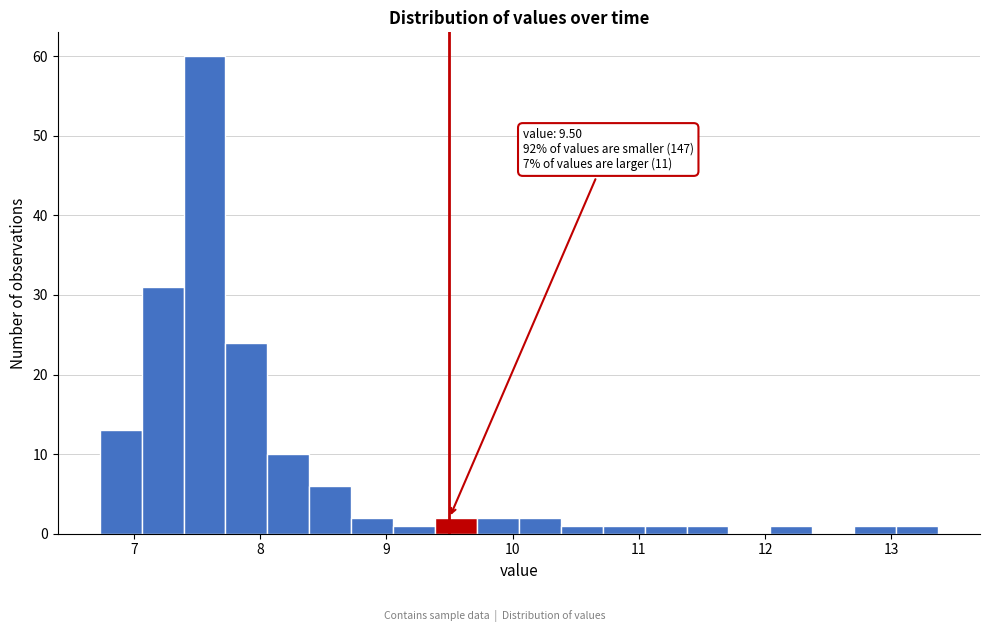

Around what value on the x-axis is the tallest bar? Give the approximate position of its centre, as read against the axis.

7.6